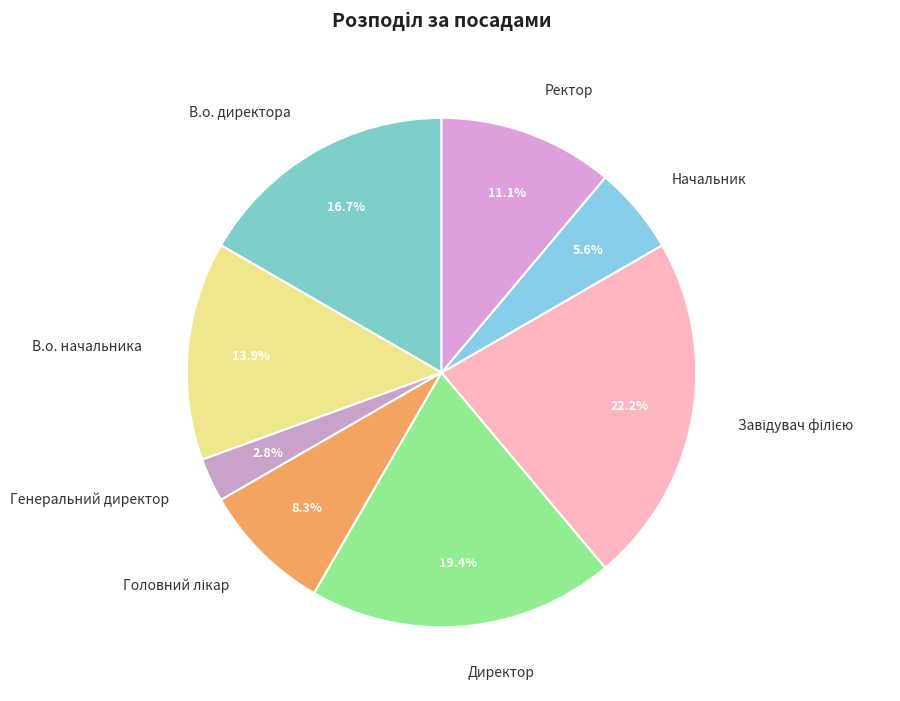

Which slice is the smallest?

Генеральний директор